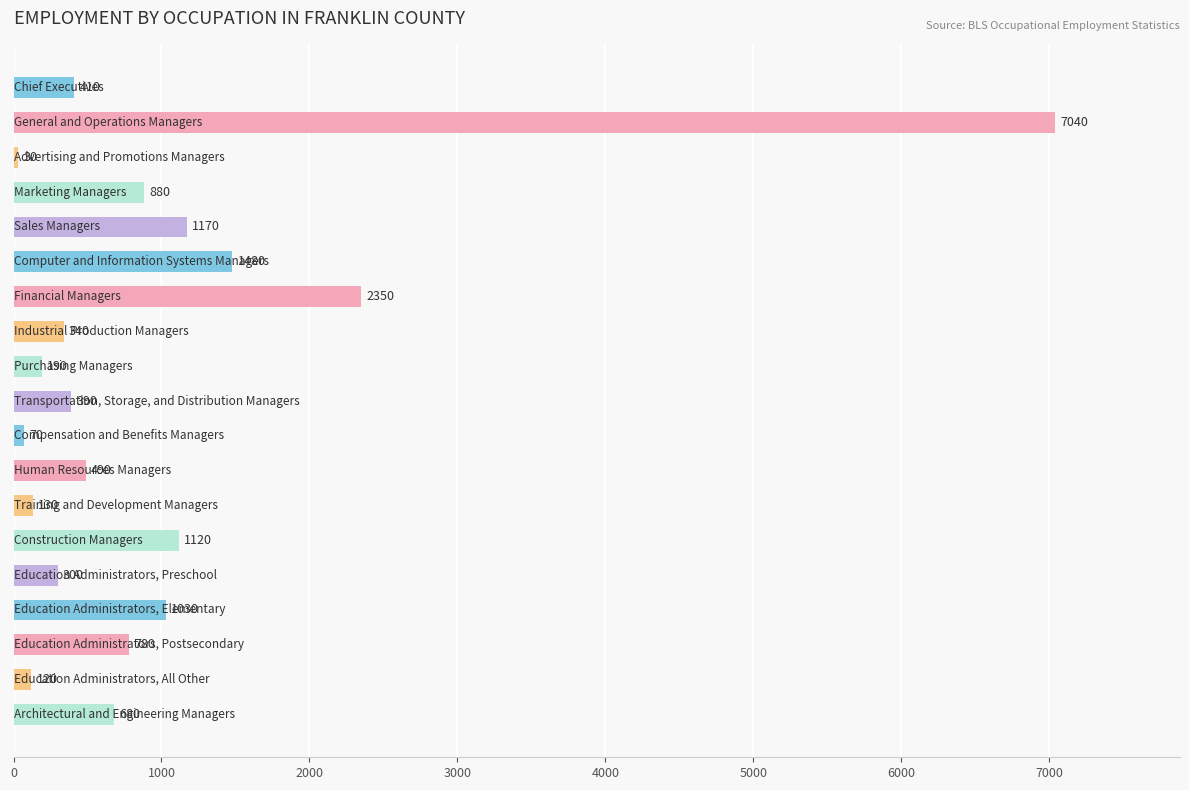

What is the greatest value displayed?

7040